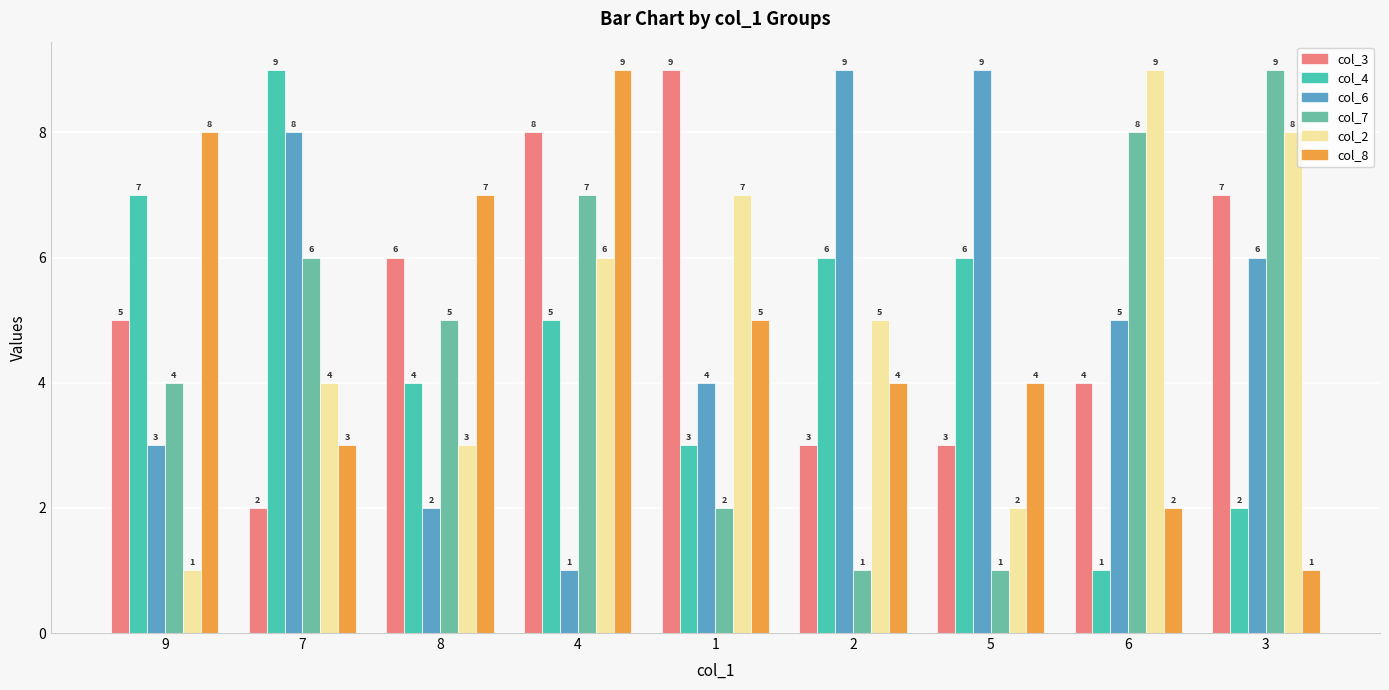

How many bars are there in total?

54